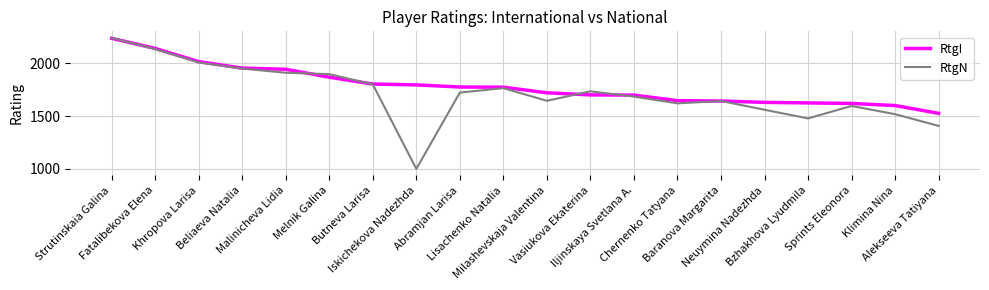

Which series has the largest total across all categories?

RtgI